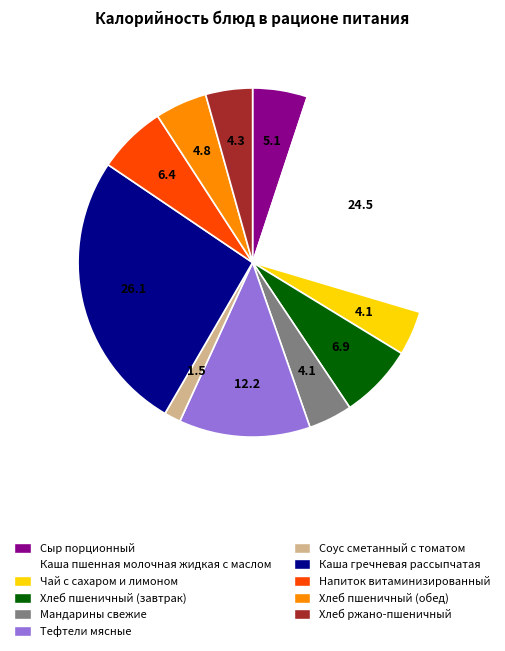

Do Чай с сахаром и лимоном and Хлеб ржано-пшеничный together represent more than half of the pie?

No